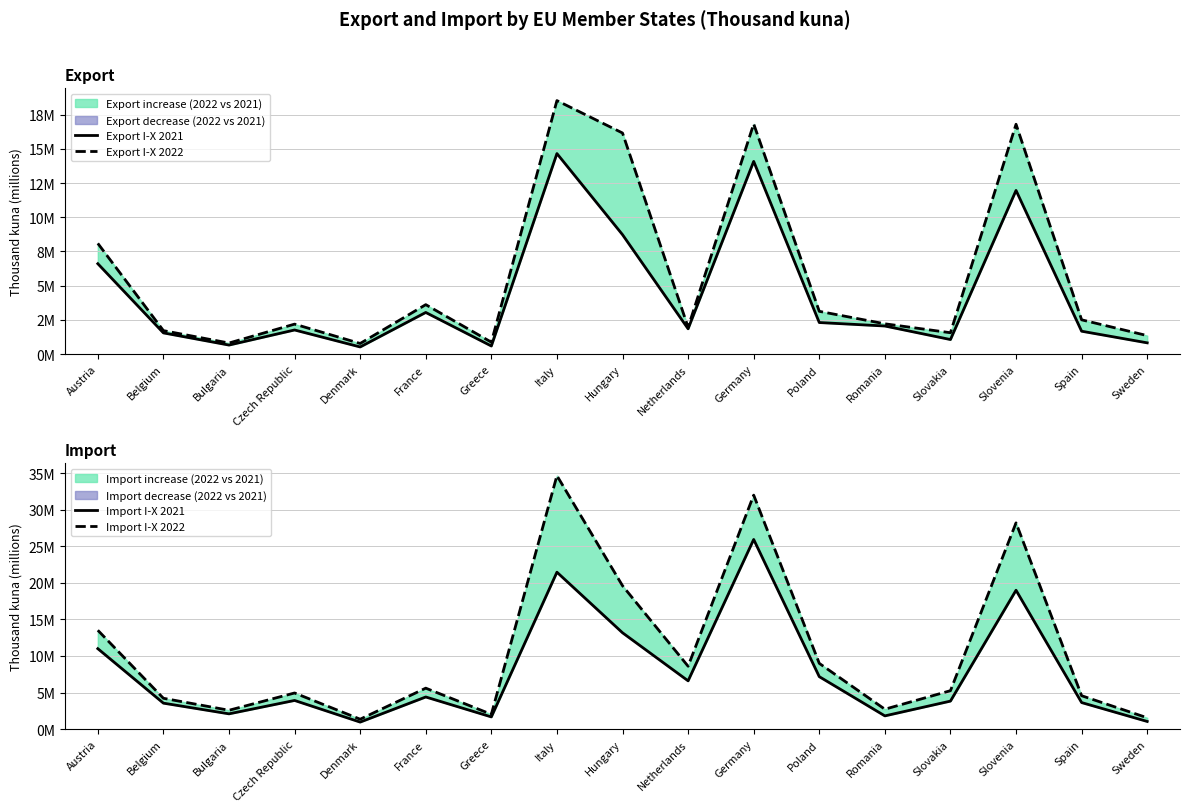

What is the approximate value of Export I-X 2022 at France?

3.6